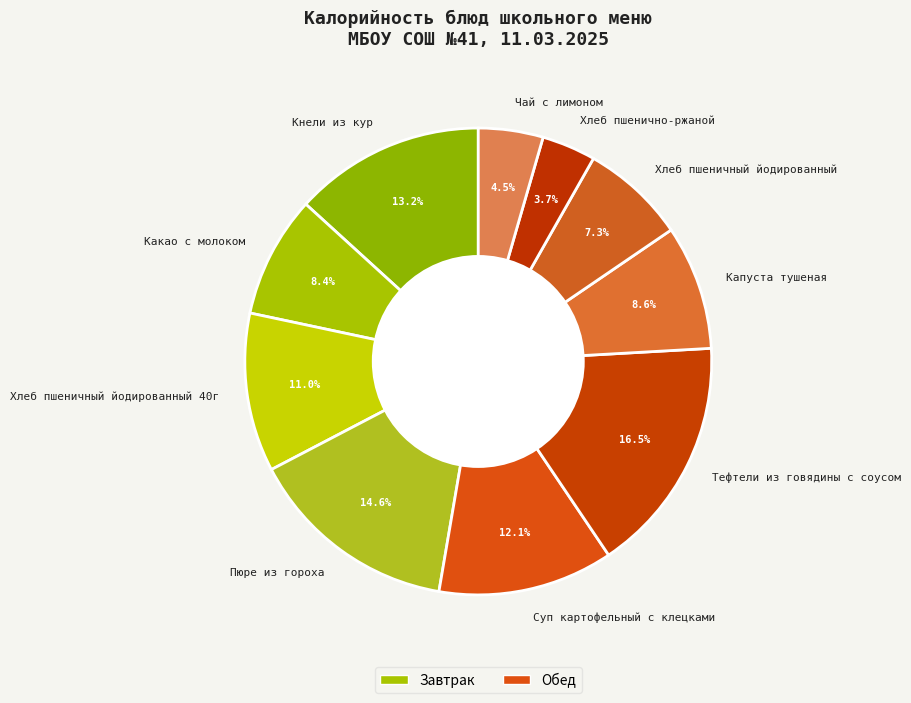

To the nearest percent, what is the difference between the largest and smallest slice percentages?

13%